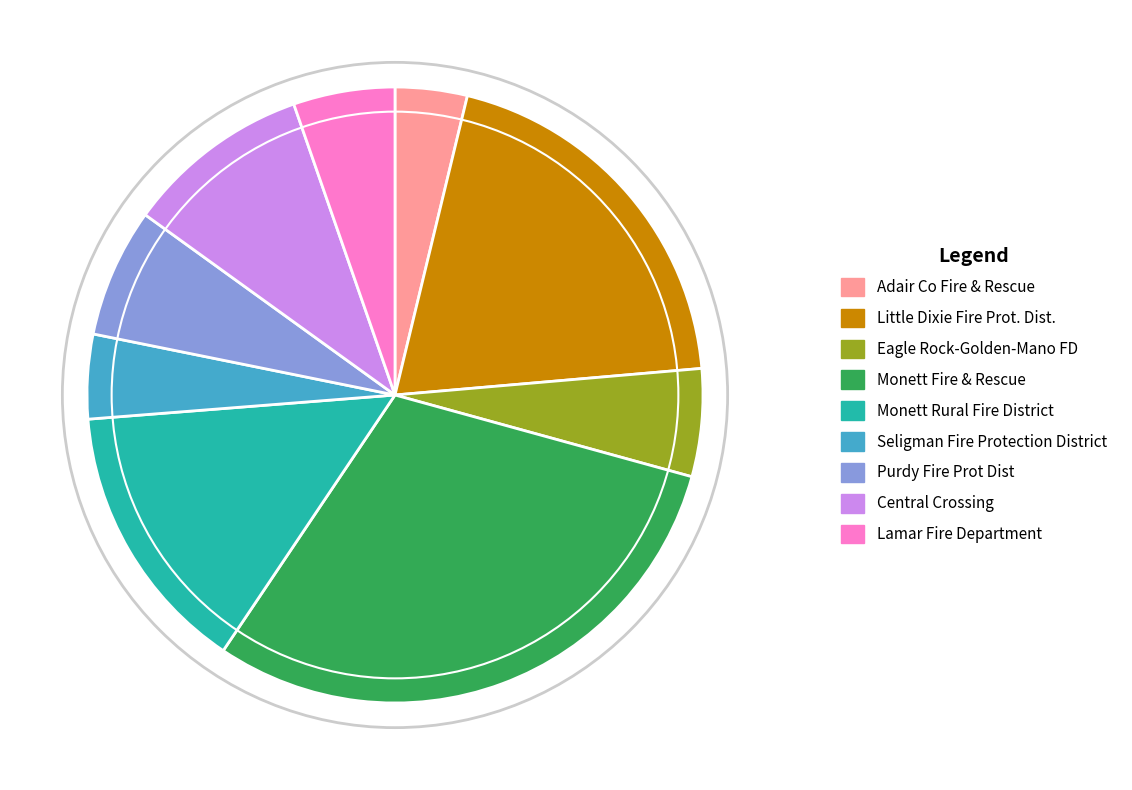

Which category has the biggest portion of the pie?

Monett Fire & Rescue